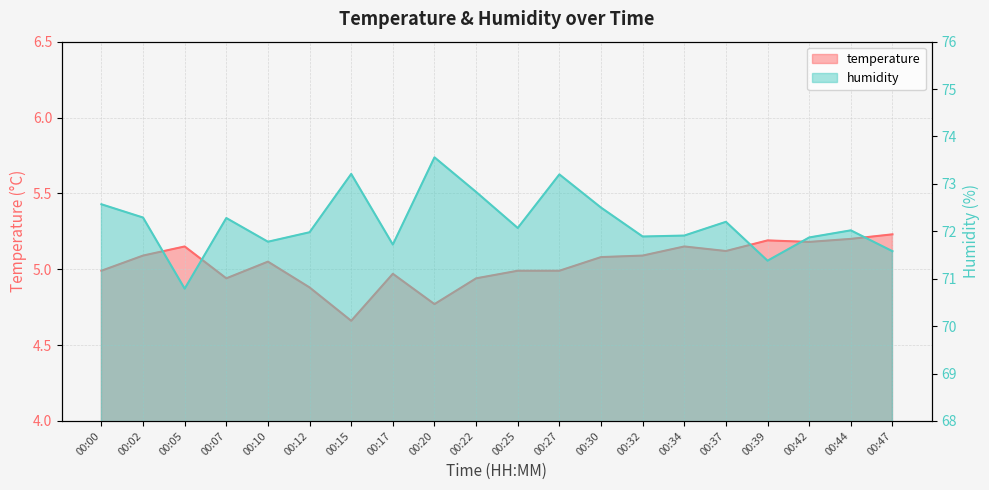

Reading right to left, transcribe all the data shown in this chart.

temperature: 00:47=5.2	00:44=5.2	00:42=5.2	00:39=5.2	00:37=5.1	00:34=5.2	00:32=5.1	00:30=5.1	00:27=5.0	00:25=5.0	00:22=4.9	00:20=4.8	00:17=5.0	00:15=4.7	00:12=4.9	00:10=5.0	00:07=4.9	00:05=5.2	00:02=5.1	00:00=5.0
humidity: 00:47=71.6	00:44=72.0	00:42=71.9	00:39=71.4	00:37=72.2	00:34=71.9	00:32=71.9	00:30=72.5	00:27=73.2	00:25=72.1	00:22=72.8	00:20=73.6	00:17=71.7	00:15=73.2	00:12=72.0	00:10=71.8	00:07=72.3	00:05=70.8	00:02=72.3	00:00=72.6